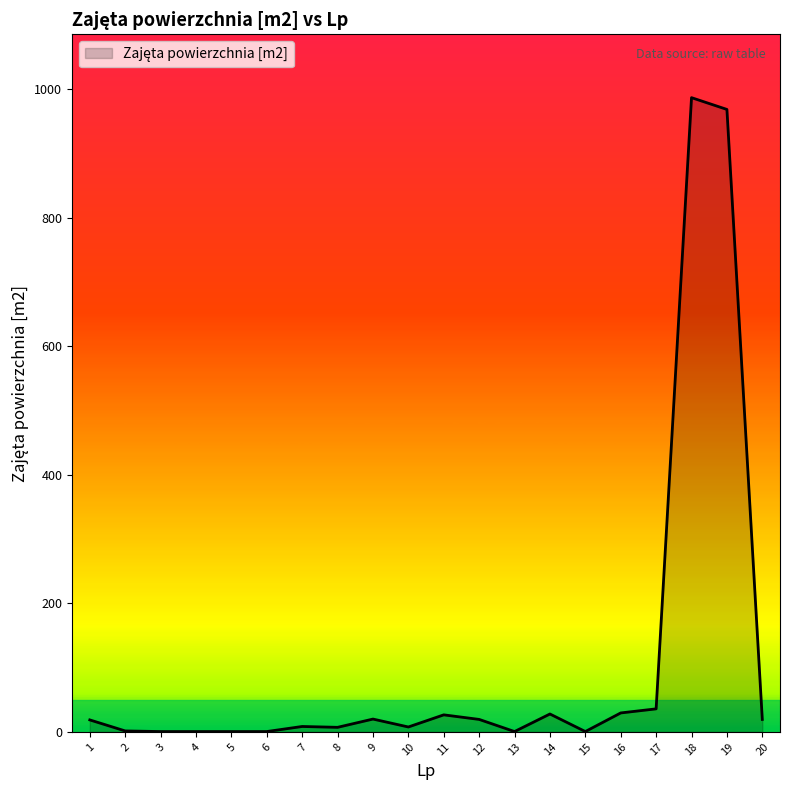

What is the greatest value displayed?

987.0